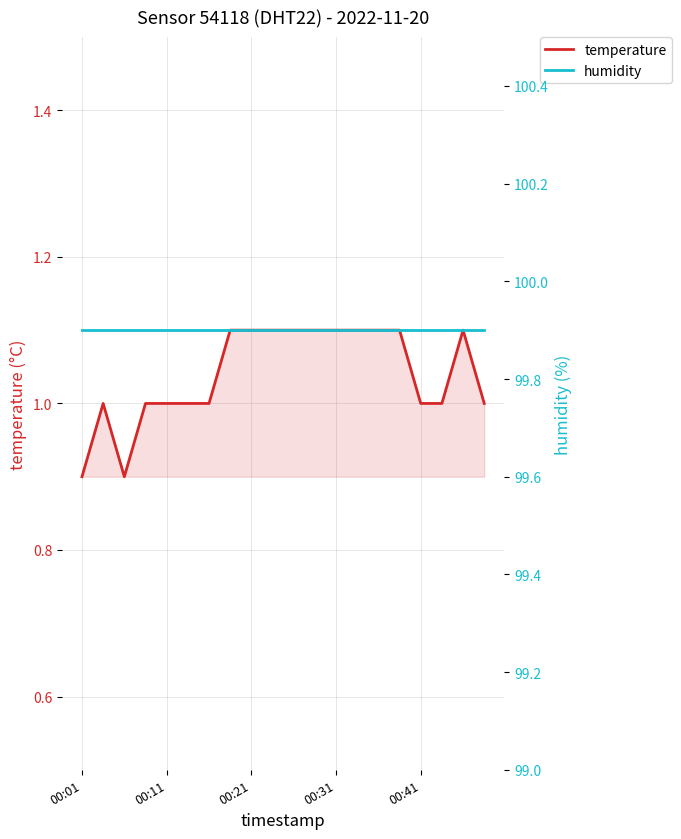

True or false: humidity has a value of 99.9 at 00:11.

True